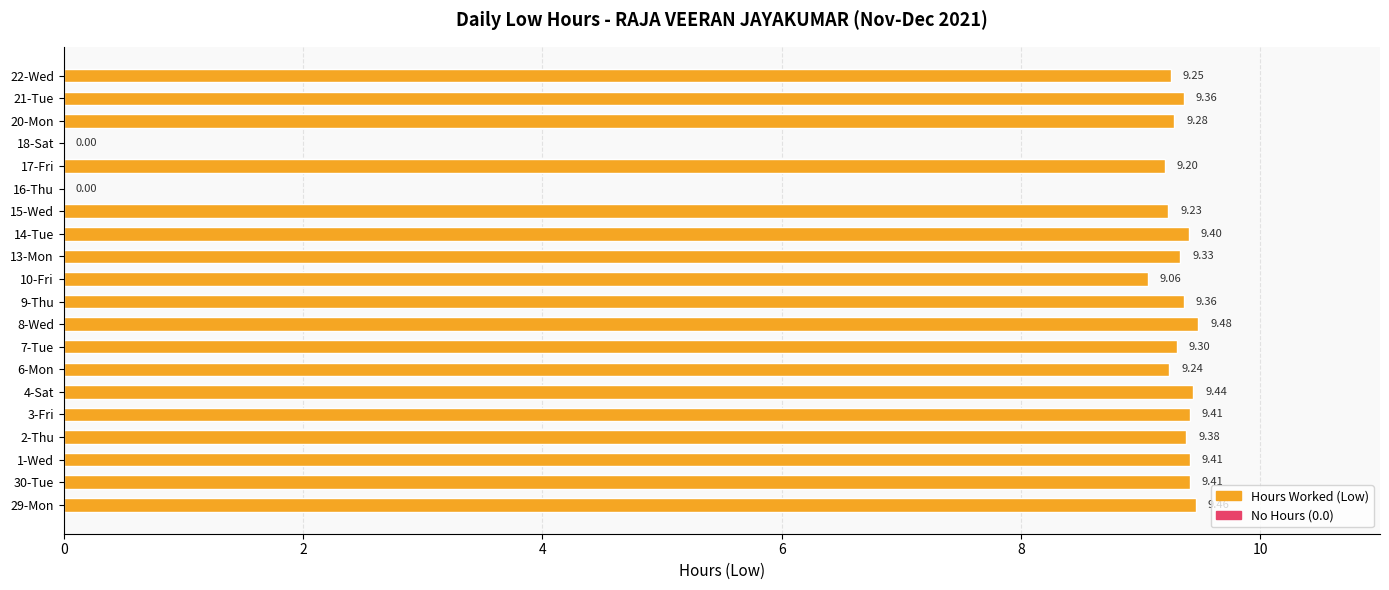

What is the ratio of the value at 15-Wed to the value at 8-Wed?

1.0